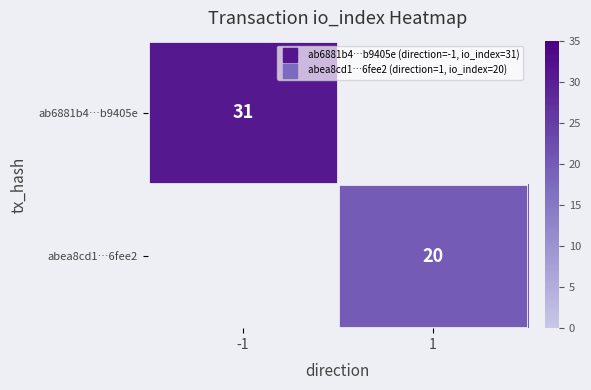

At which label does ab6881b4…b9405e reach its peak?

-1